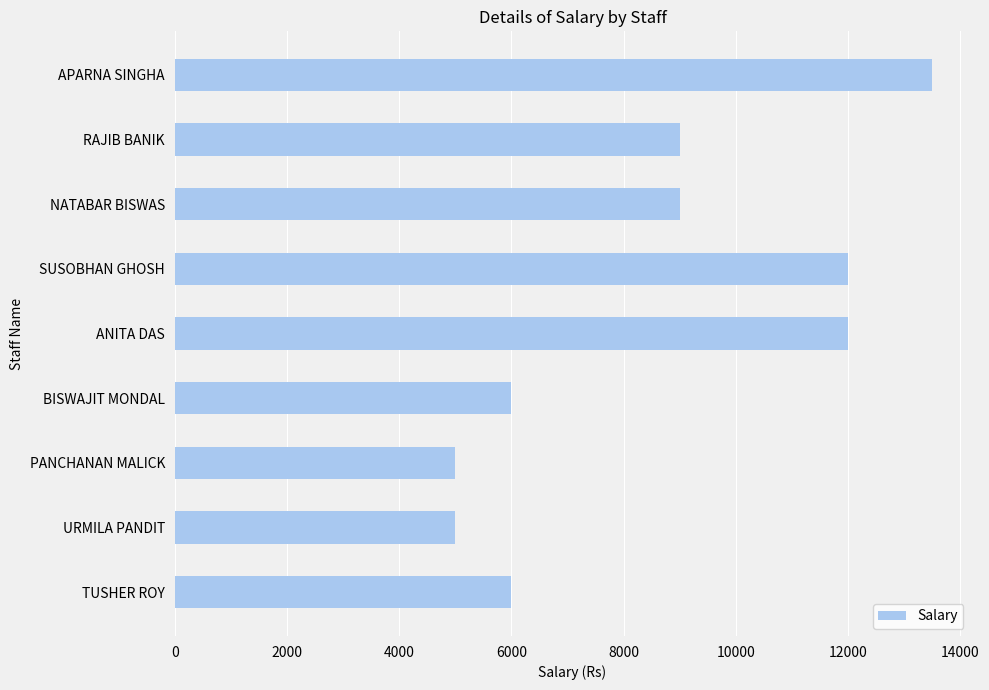

Reading top to bottom, what are all the values shown in this chart?

APARNA SINGHA=13500	RAJIB BANIK=9000	NATABAR BISWAS=9000	SUSOBHAN GHOSH=12000	ANITA DAS=12000	BISWAJIT MONDAL=6000	PANCHANAN MALICK=5000	URMILA PANDIT=5000	TUSHER ROY=6000